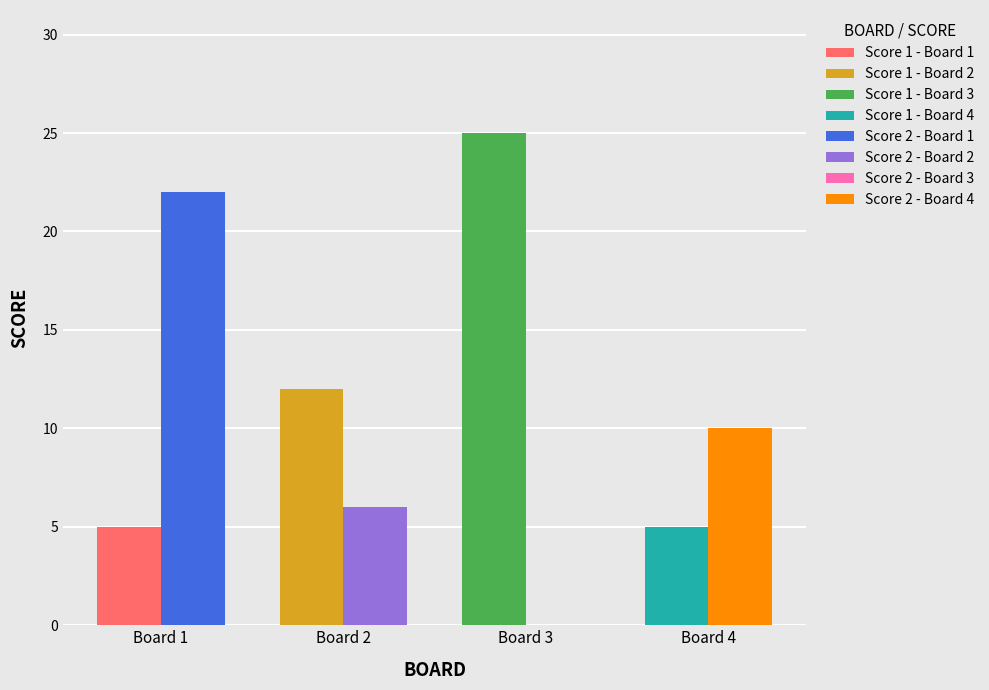

What is the difference between the highest and lowest values at Board 1?

17